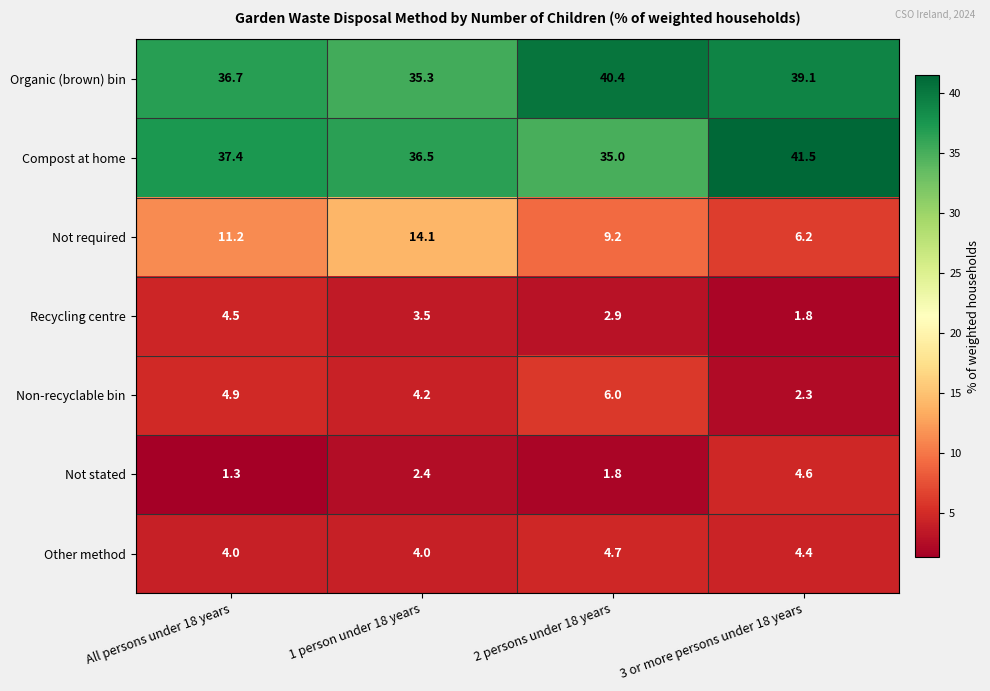

What is the total value across all series at All persons under 18 years?

100.0